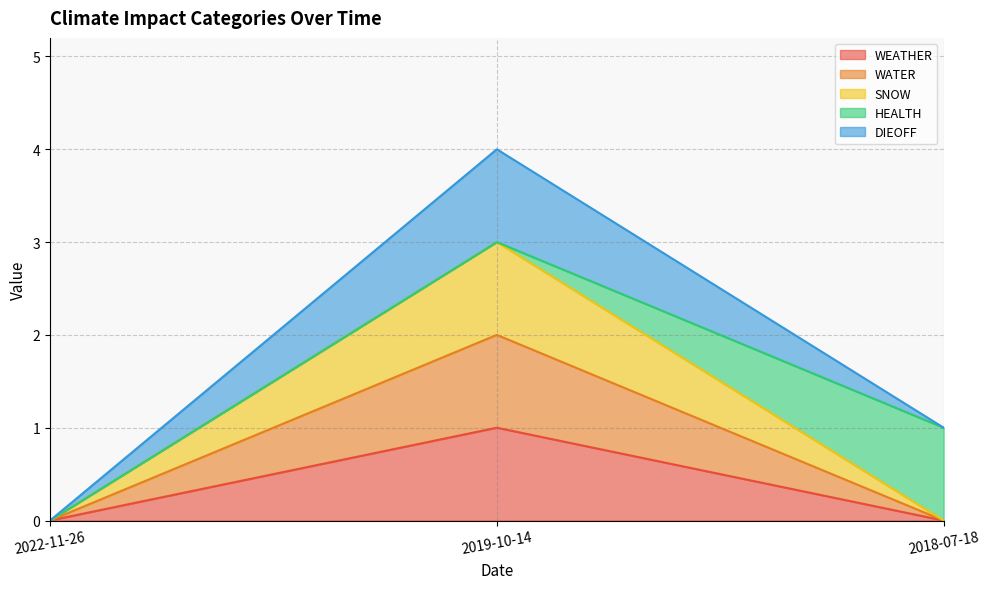

Which category has the lowest value across all series?

2022-11-26